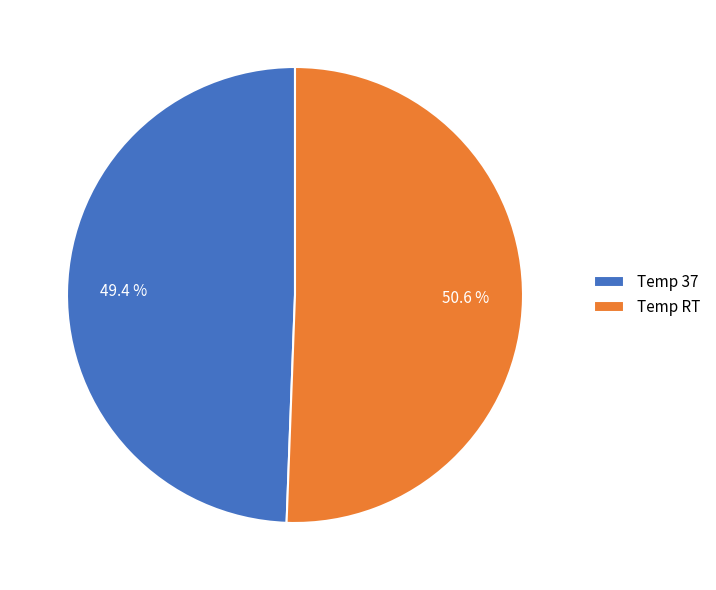

What is the smallest slice in the pie chart?

Temp 37